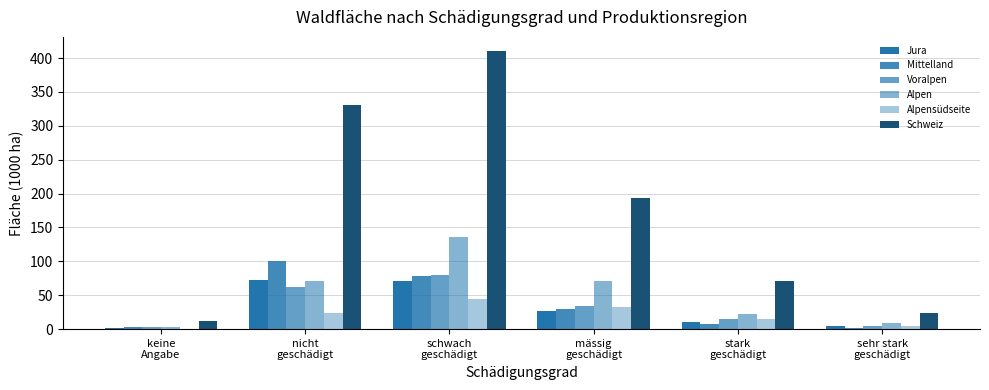

What is the highest value of the Voralpen series?

80.0